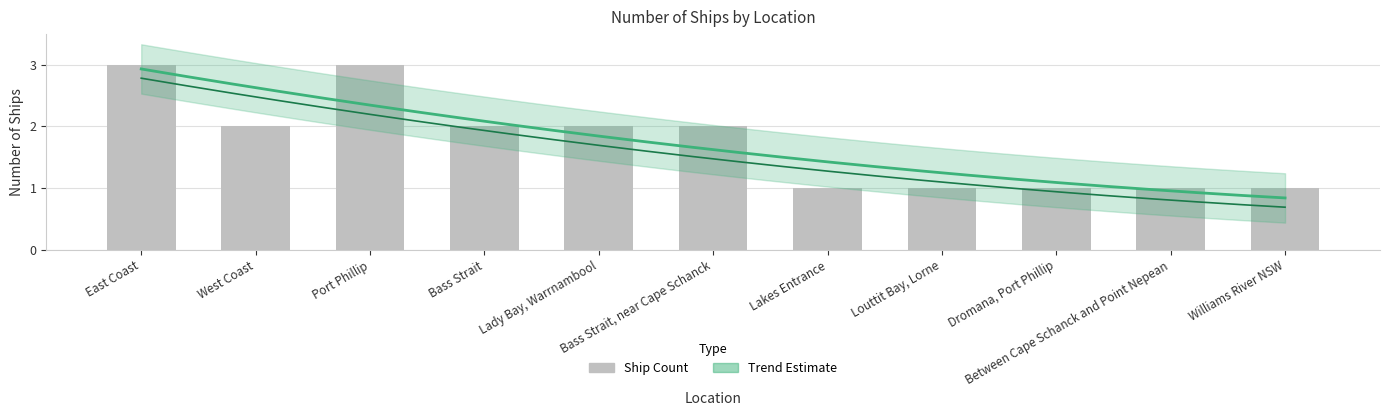

How many bars are there in total?

11